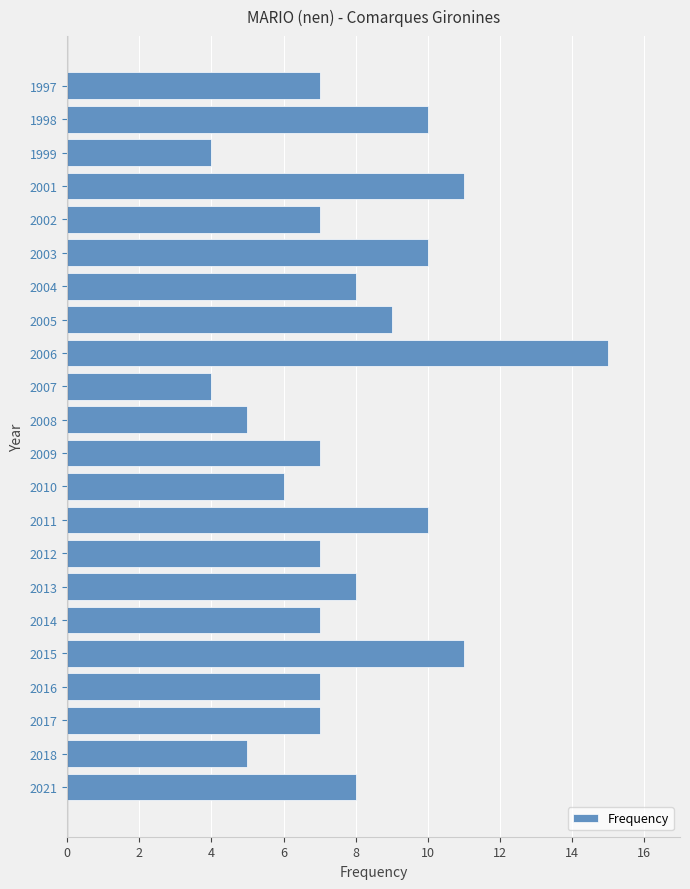

Reading bottom to top, list all the values displayed in this chart.

2021=8	2018=5	2017=7	2016=7	2015=11	2014=7	2013=8	2012=7	2011=10	2010=6	2009=7	2008=5	2007=4	2006=15	2005=9	2004=8	2003=10	2002=7	2001=11	1999=4	1998=10	1997=7